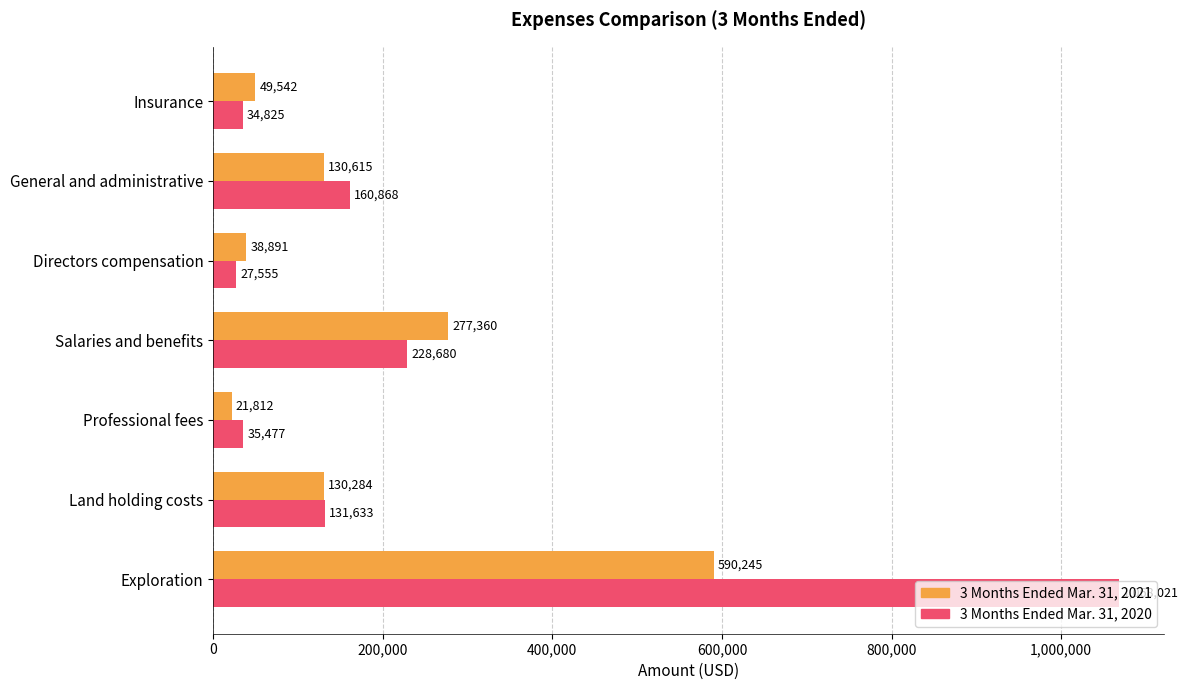

What is the difference between the 3 Months Ended Mar. 31, 2021 values at General and administrative and Professional fees?

108803